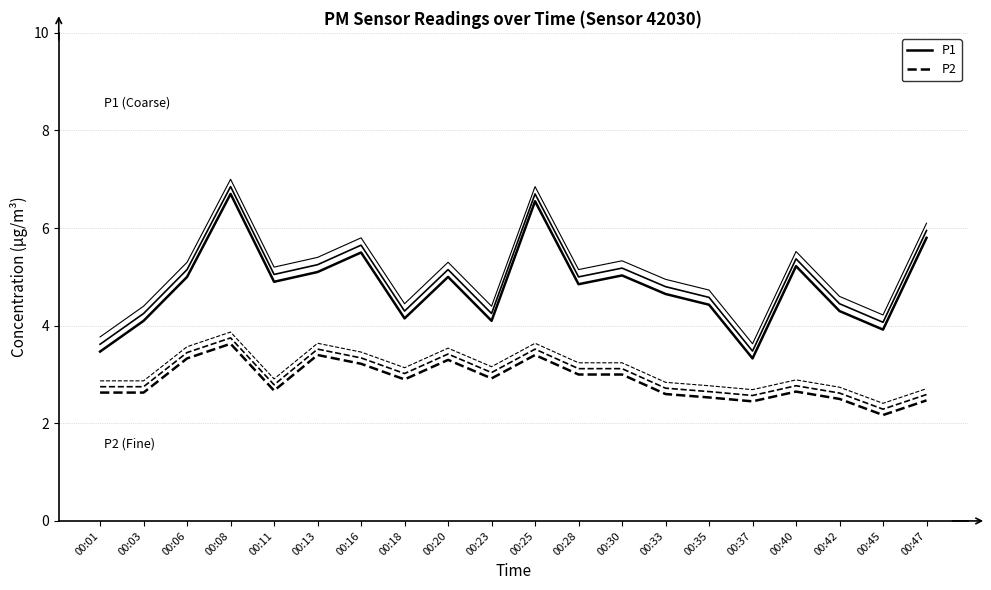

At which label does P1 reach its minimum?

00:37